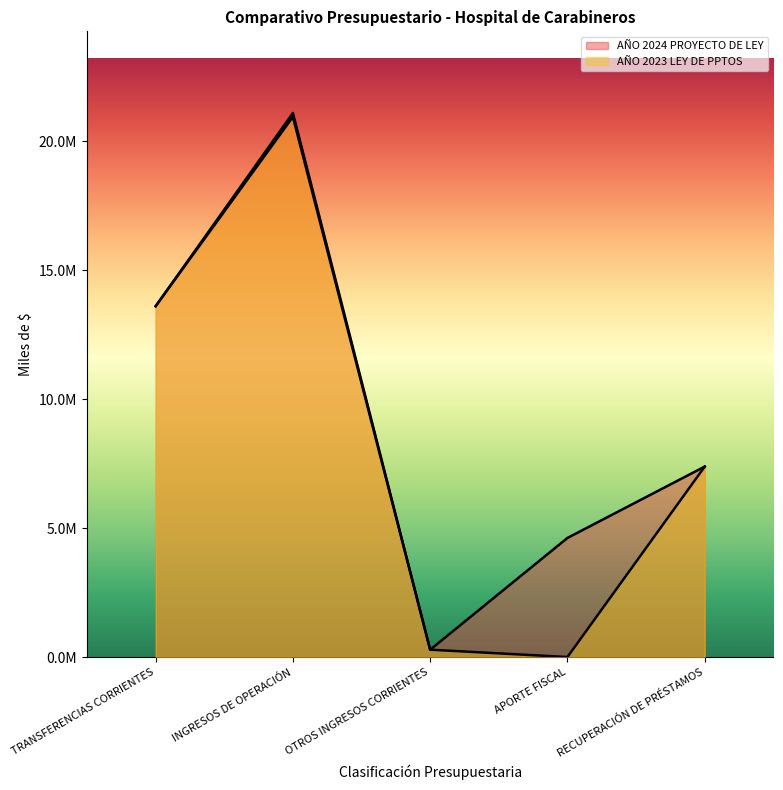

At which label is AÑO 2024 PROYECTO DE LEY closest to 10694630?

TRANSFERENCIAS CORRIENTES